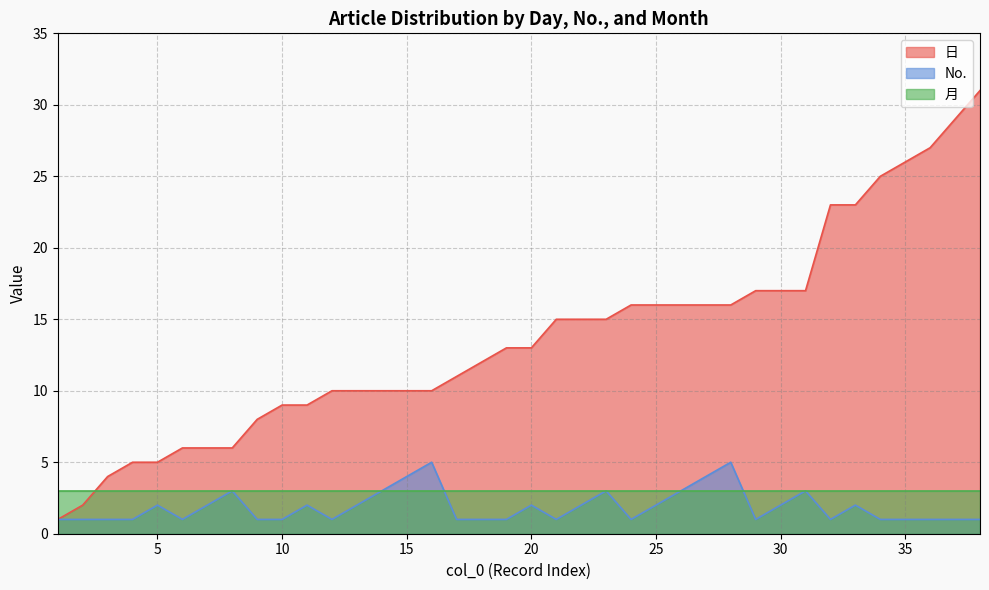

Between 16 and 19, which series saw the biggest shift?

No.